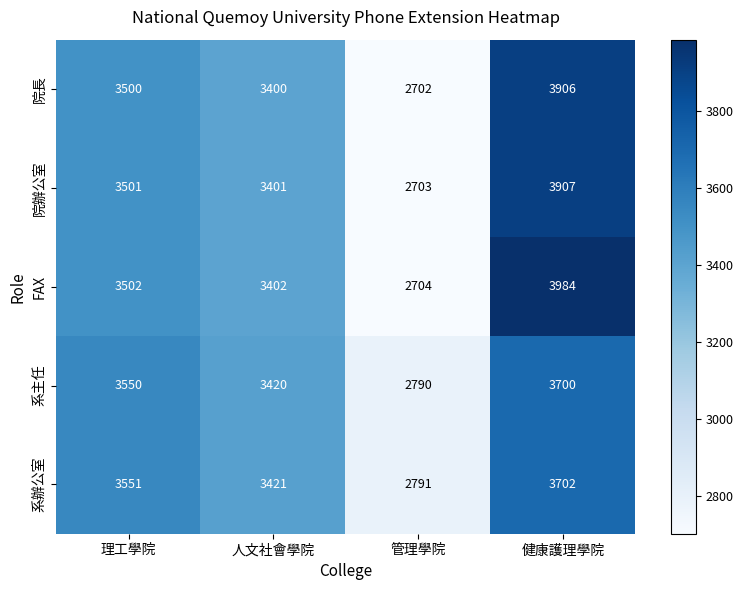

Rank the categories by 院長 value from highest to lowest.

健康護理學院, 理工學院, 人文社會學院, 管理學院